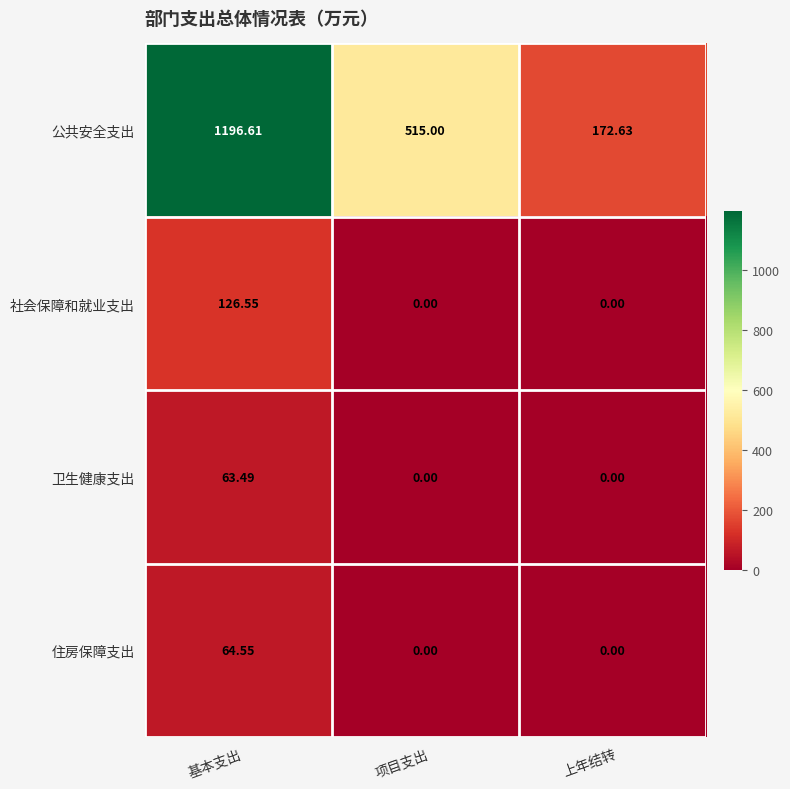

Rank the series by their maximum value, from highest to lowest.

公共安全支出, 社会保障和就业支出, 住房保障支出, 卫生健康支出